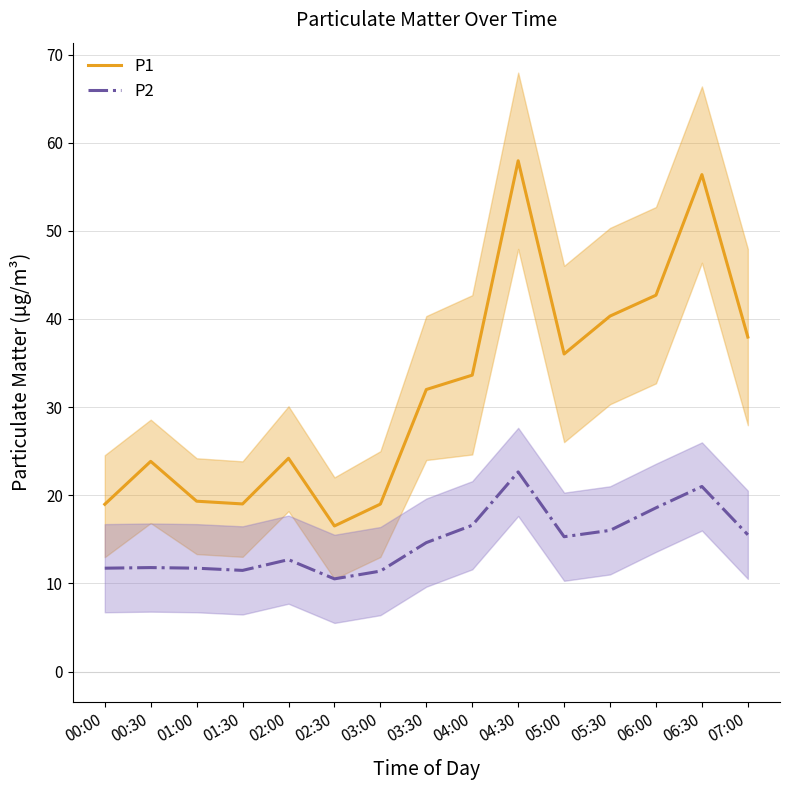

At which category is the sum across all series the highest?

04:30